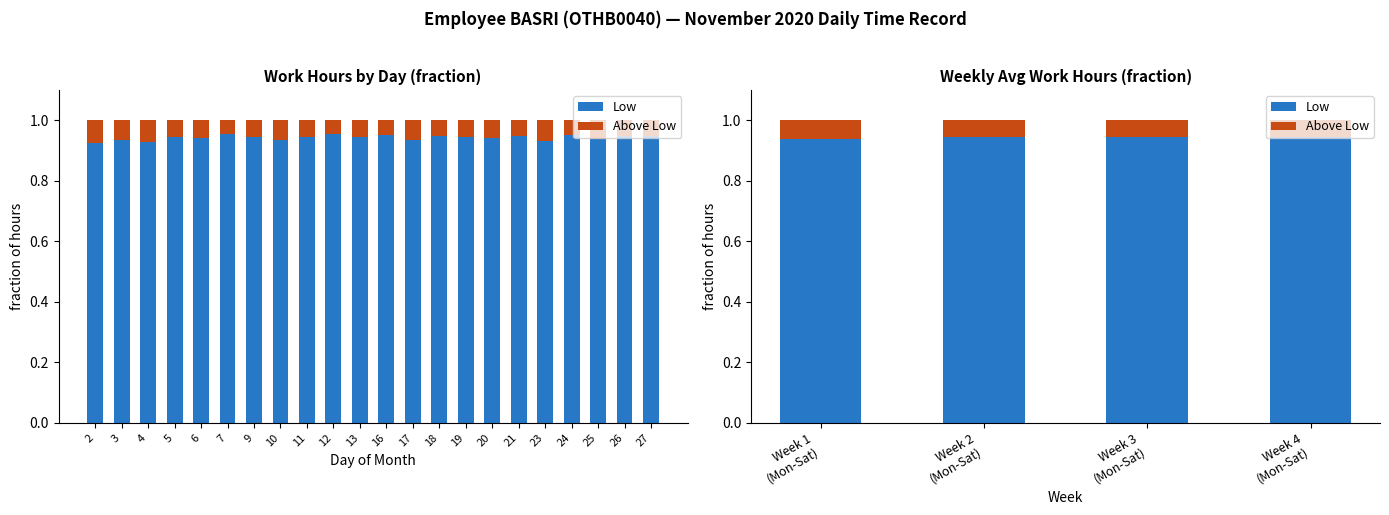

What is the sum of all Low values?

3.8